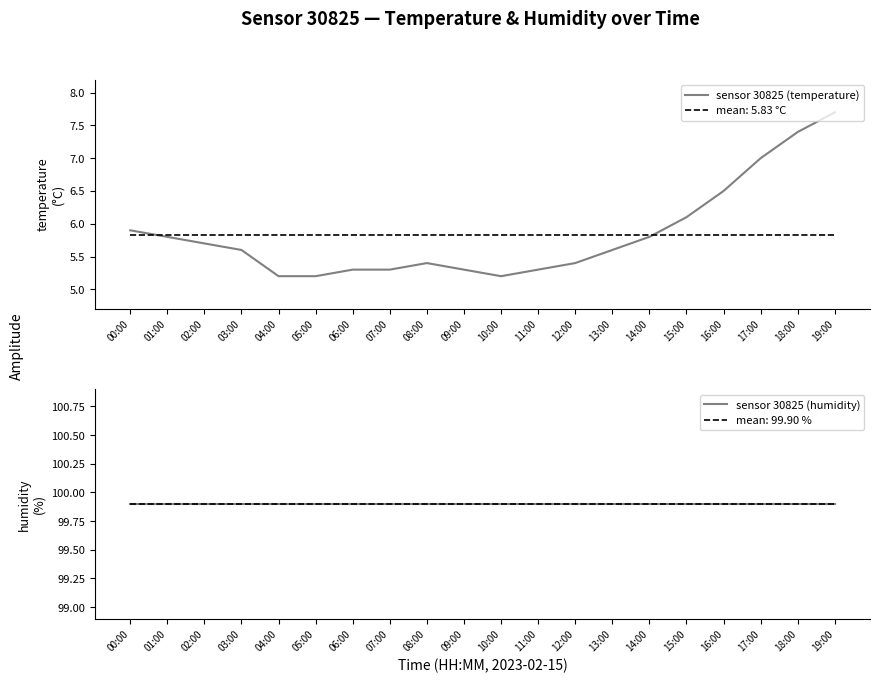

Does the chart display data point markers on the line(s)?

No